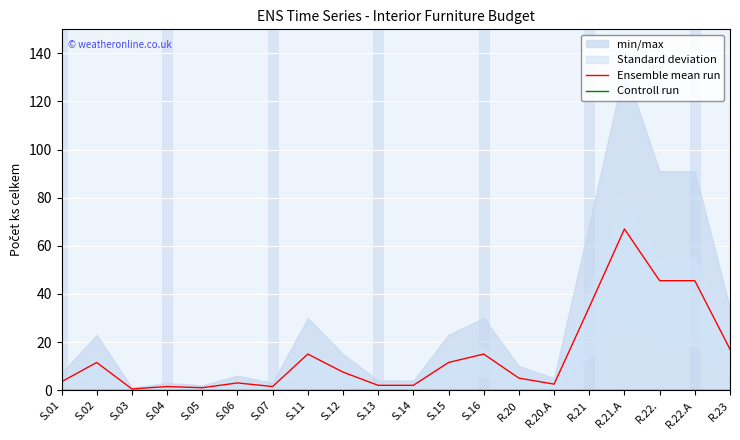

Reading left to right, extract all data points from this chart.

Ensemble mean run: 3.5	11.5	0.5	1.5	1.0	3.0	1.5	15.0	7.5	2.0	2.0	11.5	15.0	5.0	2.5	34.5	67.0	45.5	45.5	17.0
Controll run: 0.0	0.0	0.0	0.0	0.0	0.0	0.0	0.0	0.0	0.0	0.0	0.0	0.0	0.0	0.0	0.0	0.0	0.0	0.0	0.0